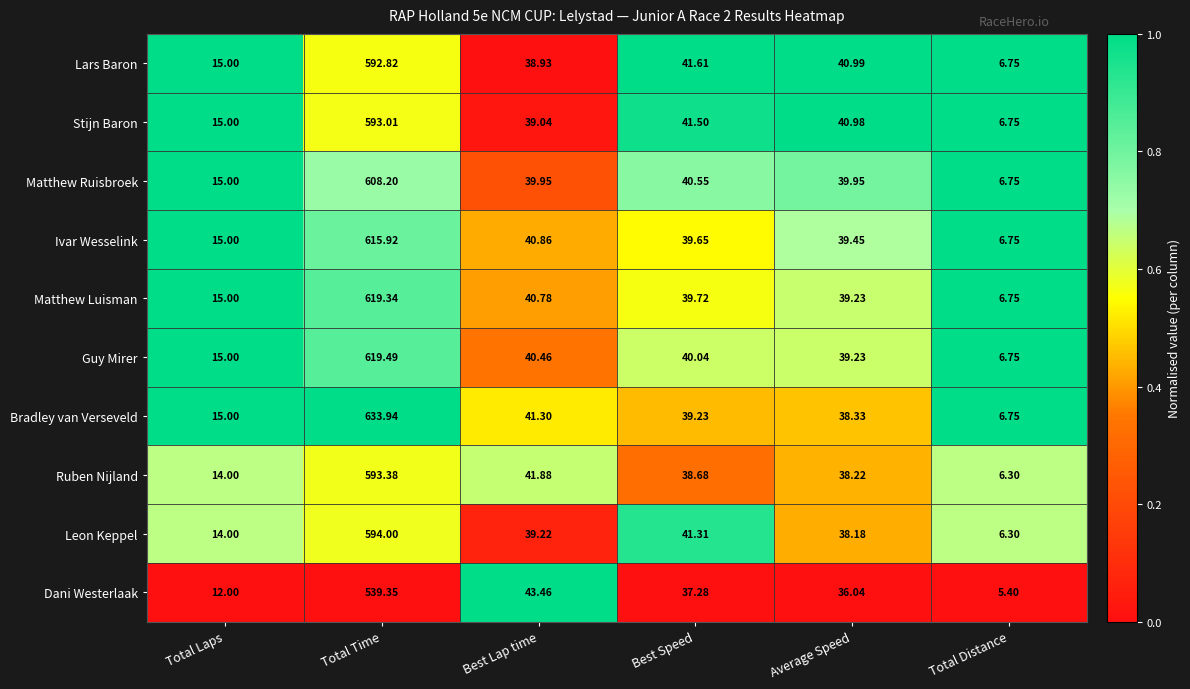

Which category has the lowest value across all series?

Total Distance